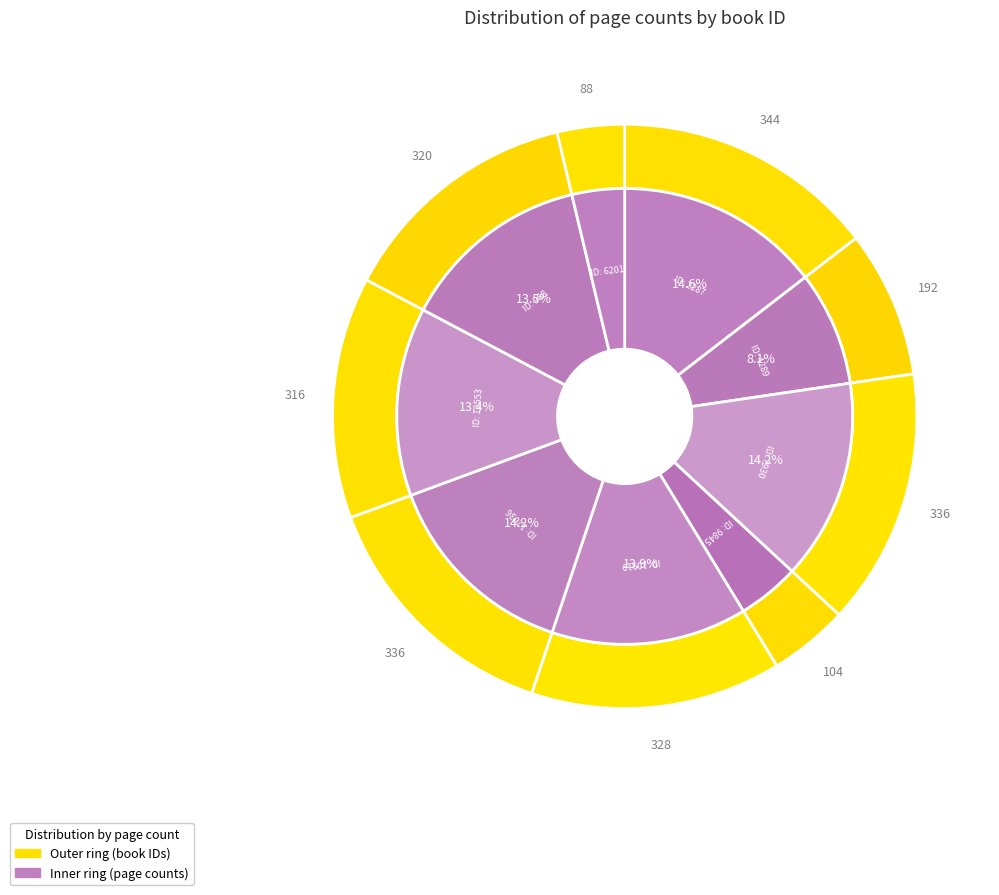

What is the smallest slice in the pie chart?

6201